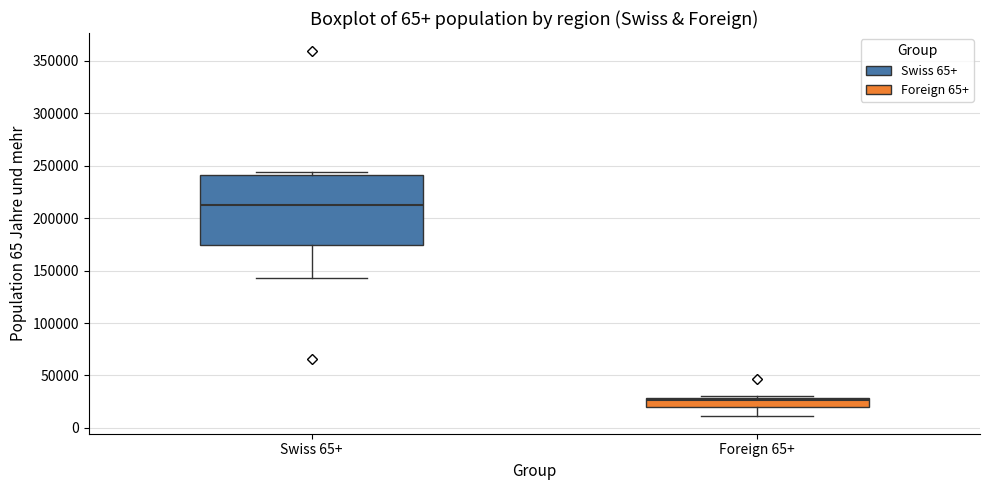

Comparing the boxes themselves (not the whiskers), which one is the tallest?

Swiss 65+